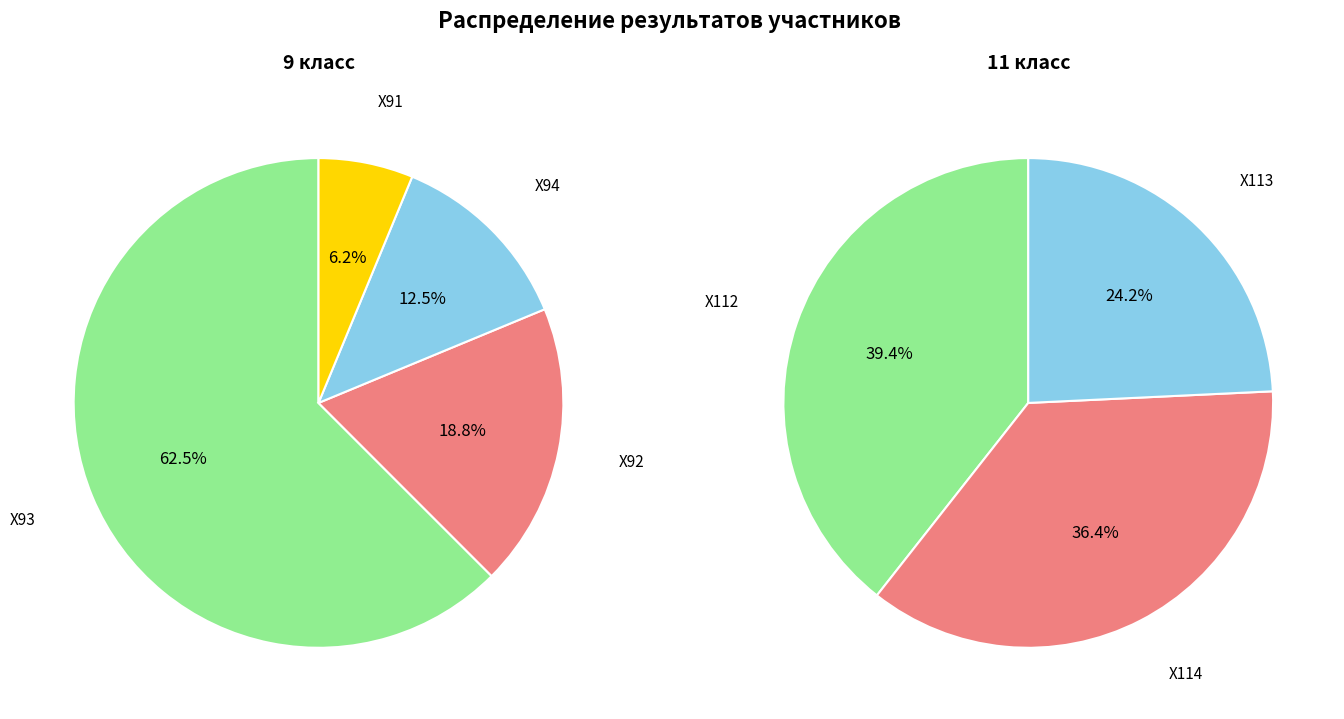

How many segments does this pie chart have?

4